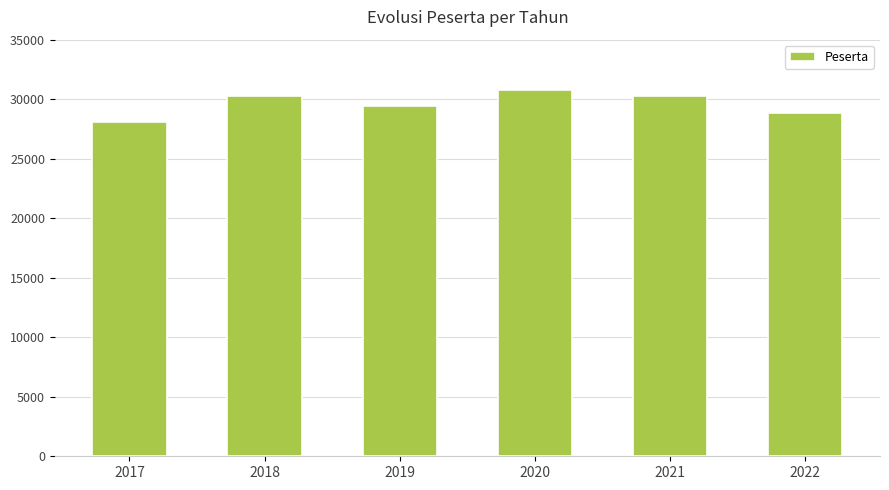

What is the approximate value at 2017, to the nearest 10?

28040